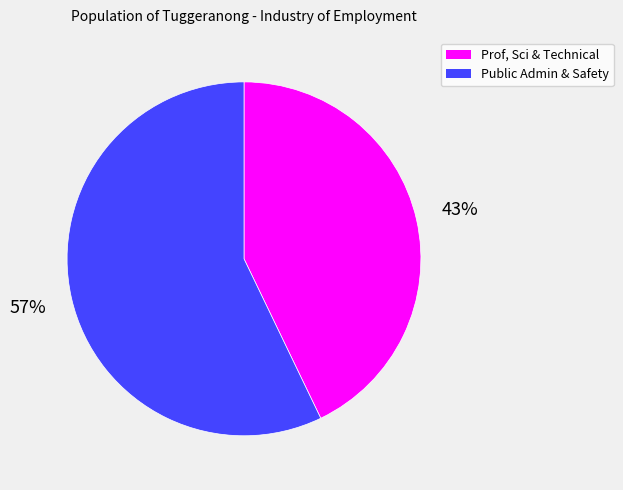

To the nearest percent, what is the difference between the largest and smallest slice percentages?

14%